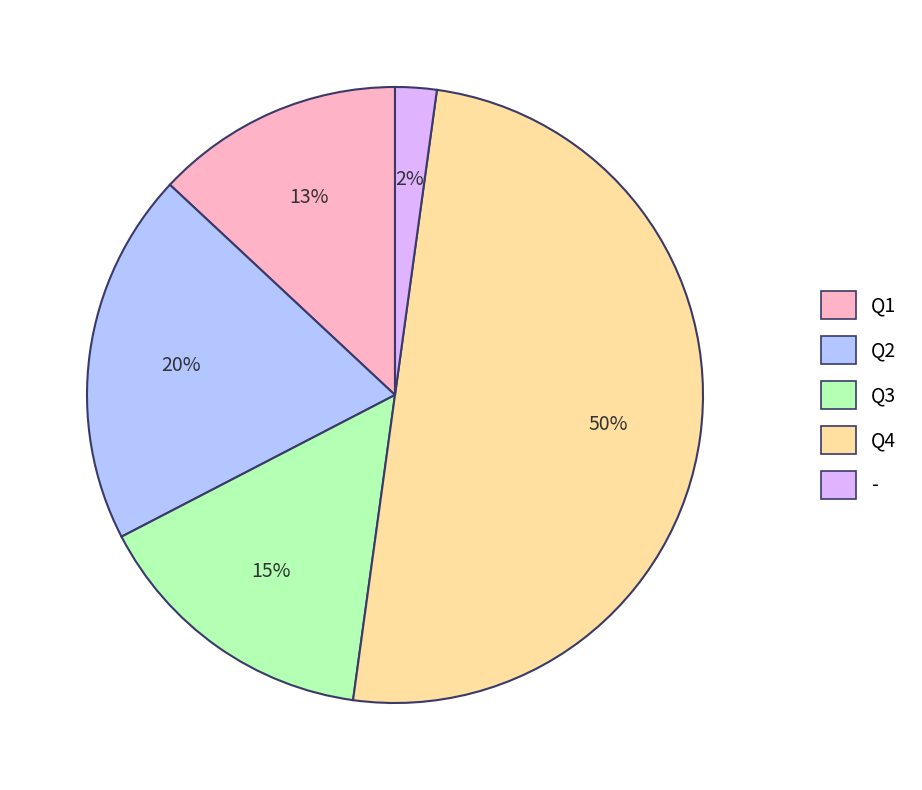

Between Q2 and Q4, which is larger?

Q4